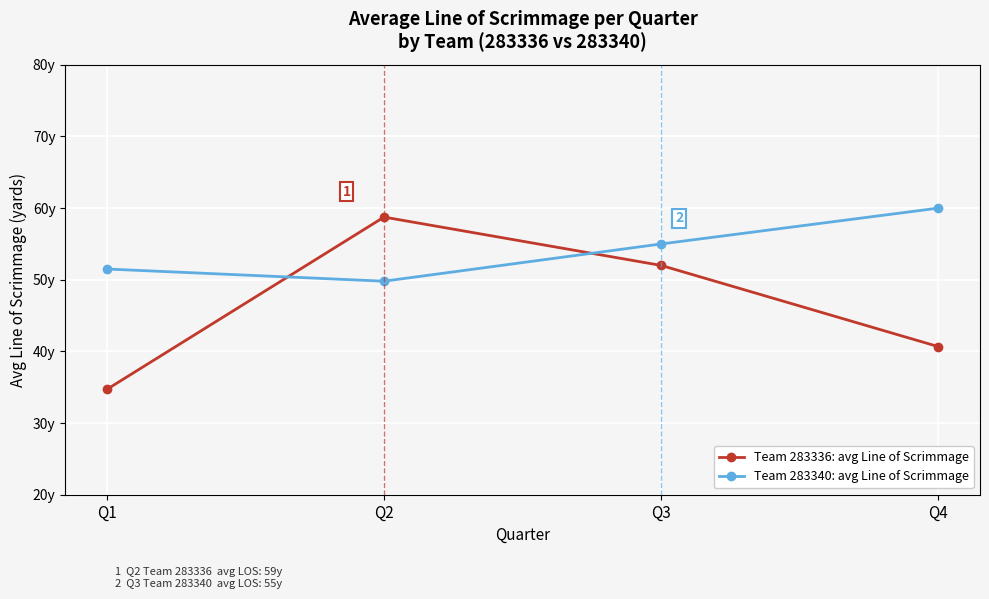

Is this an area chart (filled region under the line)?

No